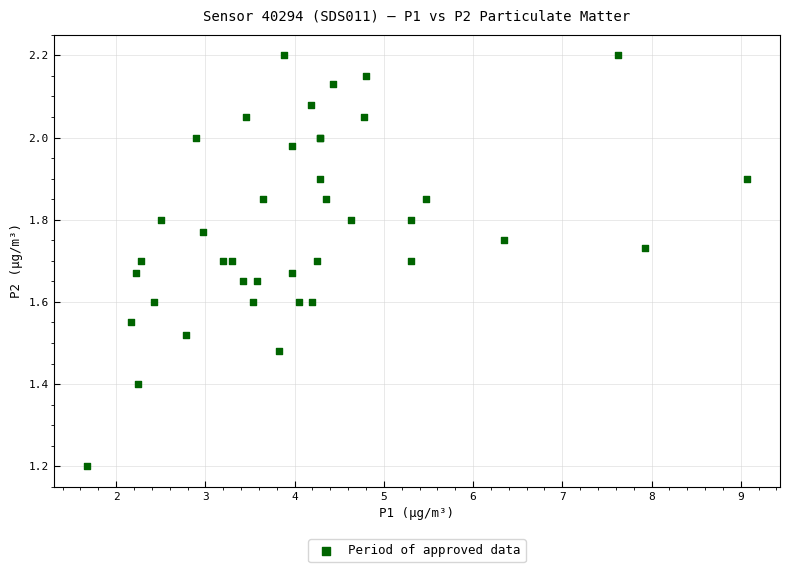

What Y value in the scatter plot is closest to 1?

1.2